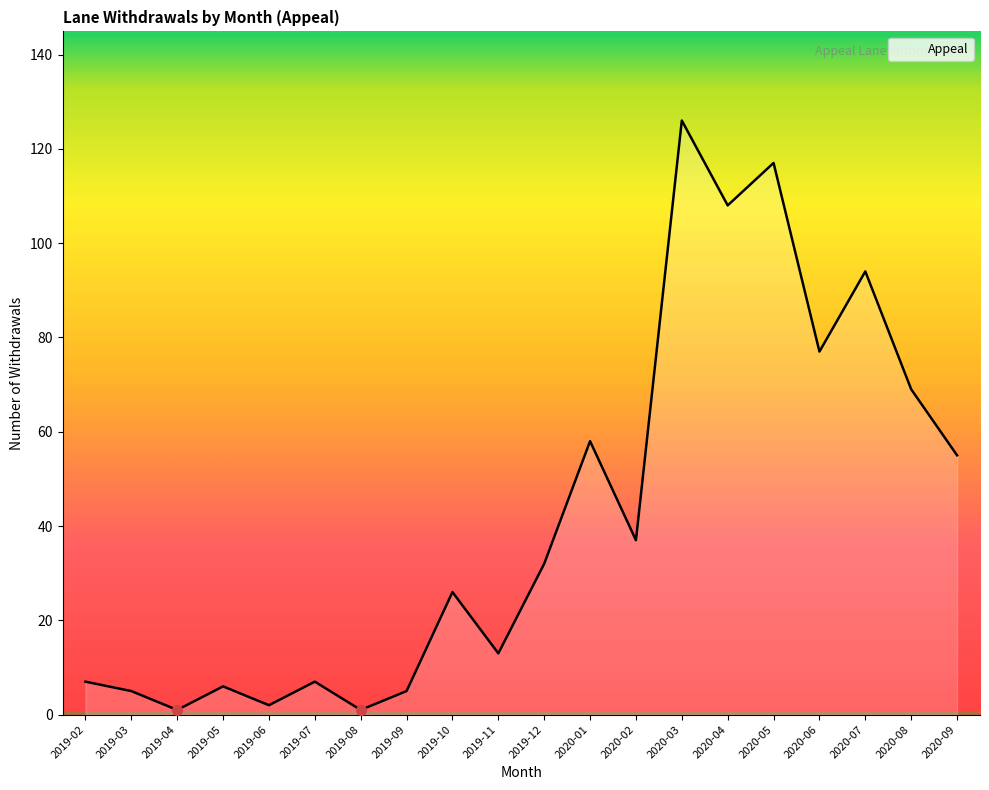

Count the number of data series in this chart.

1